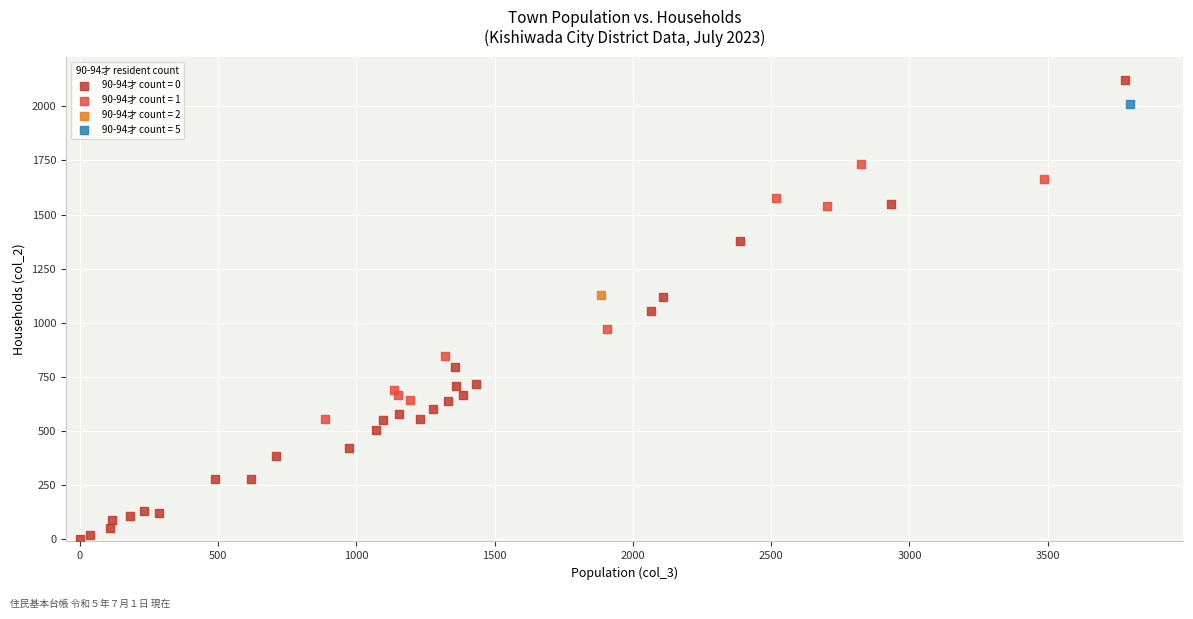

Which series contains the lowest Y value?

90-94才 count = 0